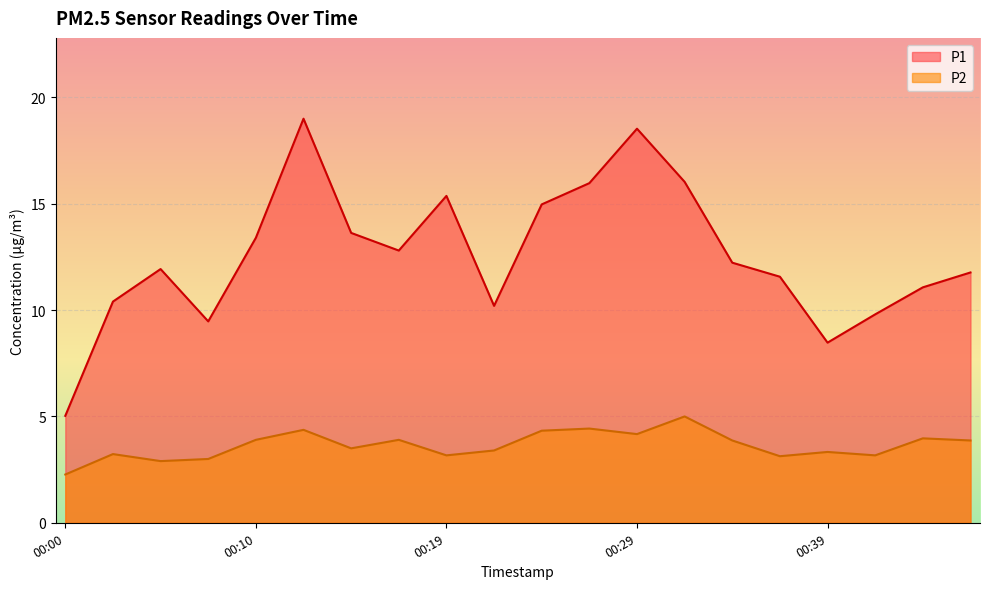

How many lines are shown in the chart?

2